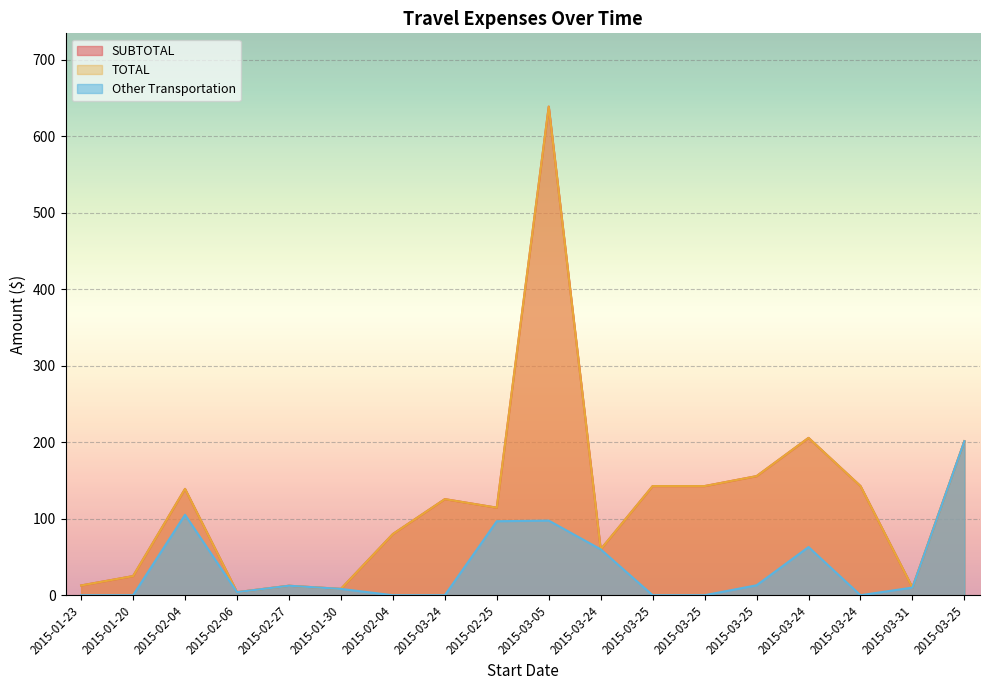

At how many categories does at least one series exceed 606?

1